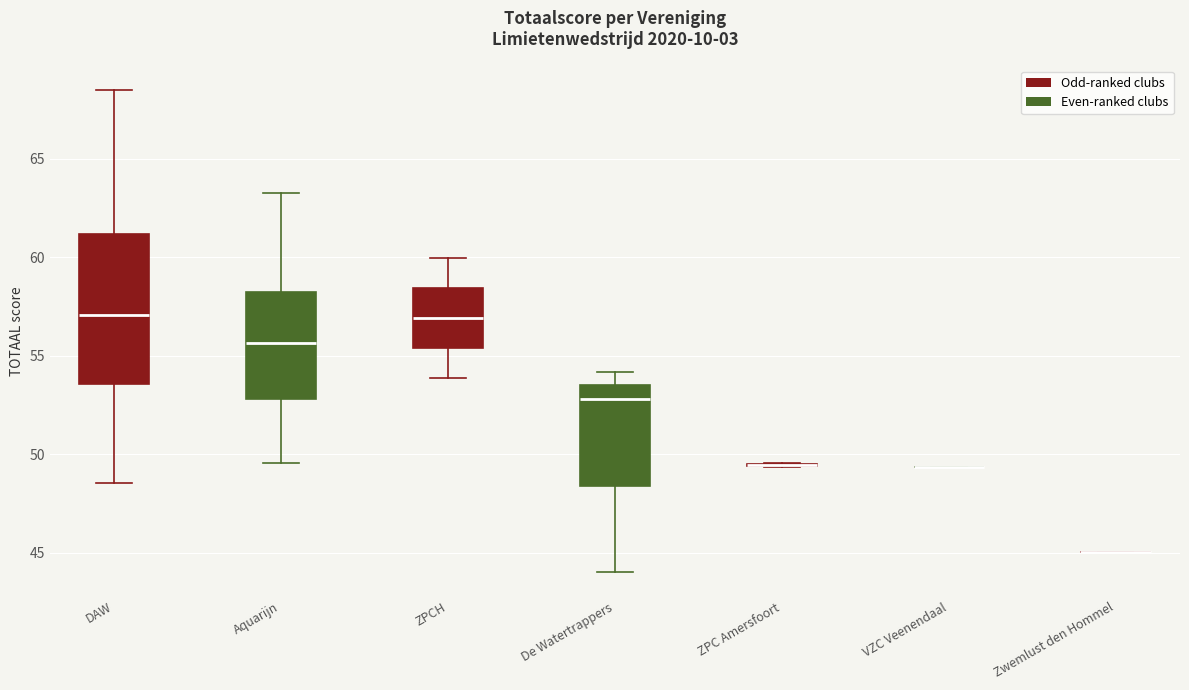

Which box is the tallest, from its lower edge to its upper edge?

DAW